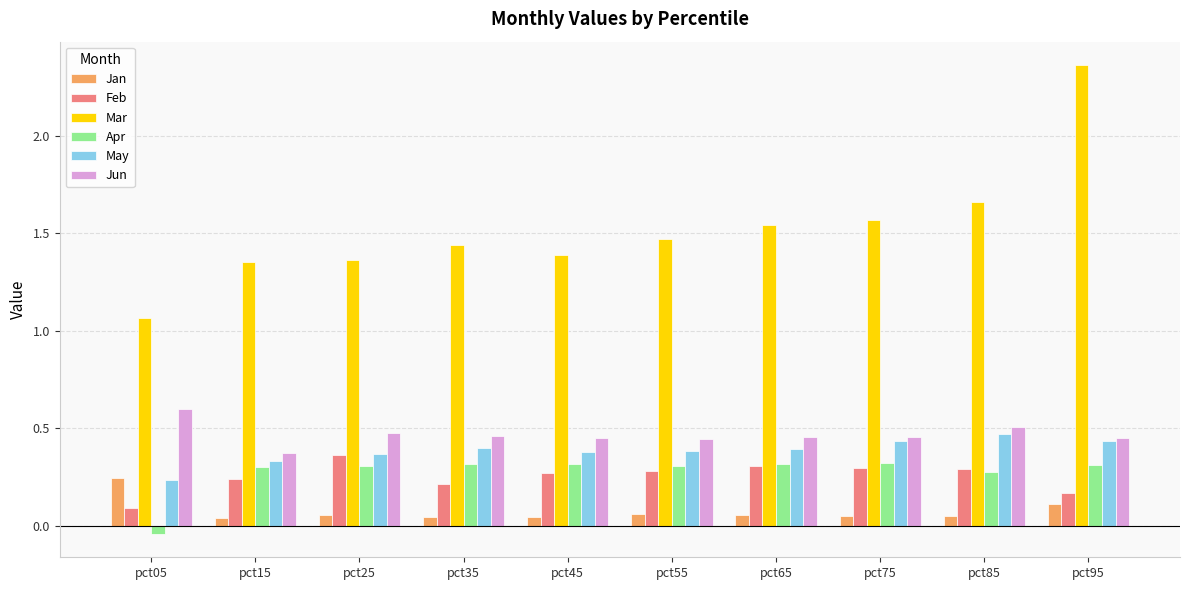

Between pct45 and pct95, which series saw the biggest shift?

Mar